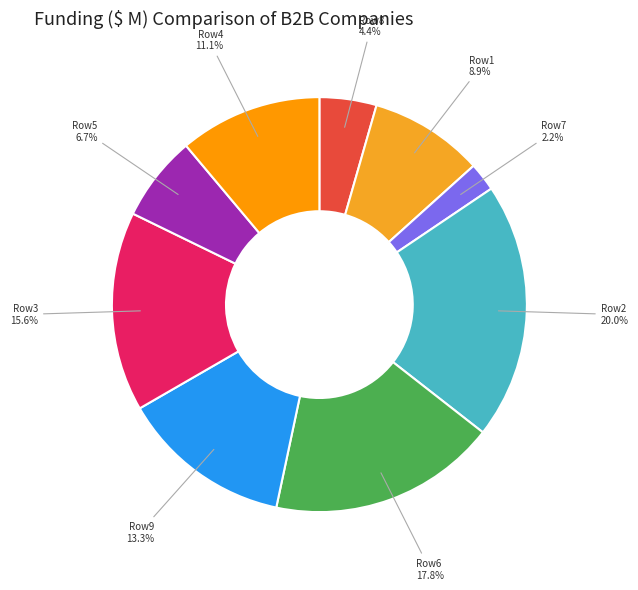

Does any single category account for the majority?

No